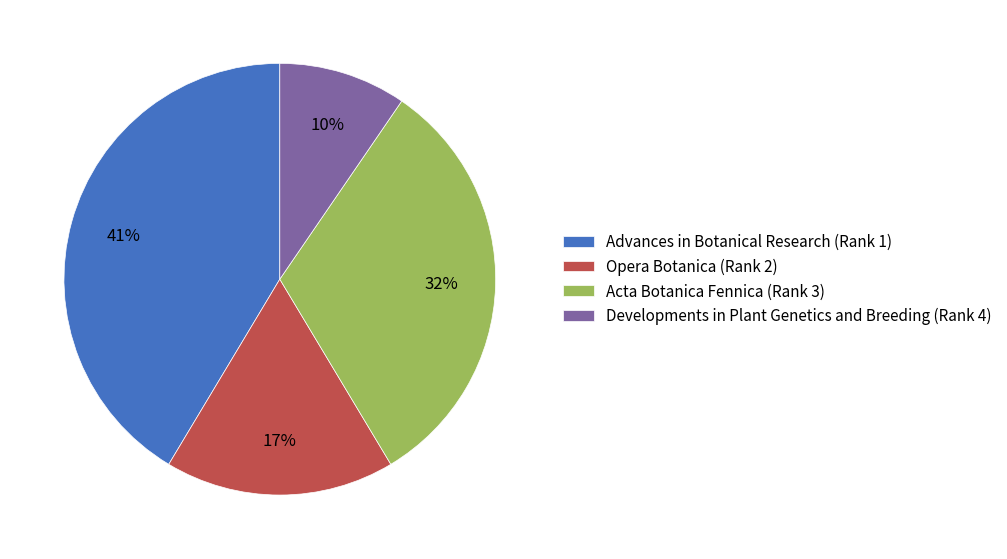

What percentage is the Opera Botanica (Rank 2) slice, to the nearest percent?

17%